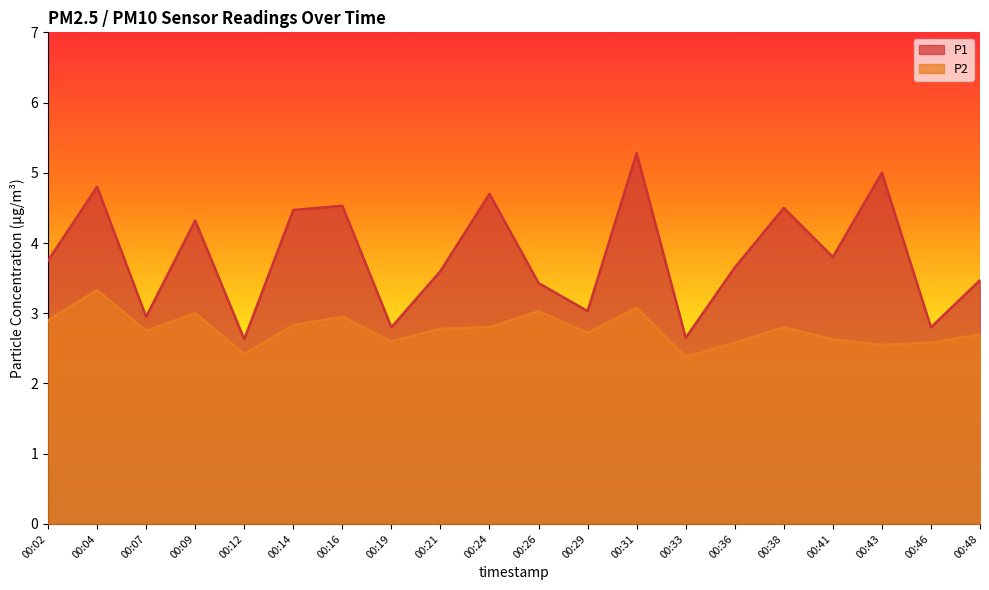

What is the minimum value for P1?

2.6